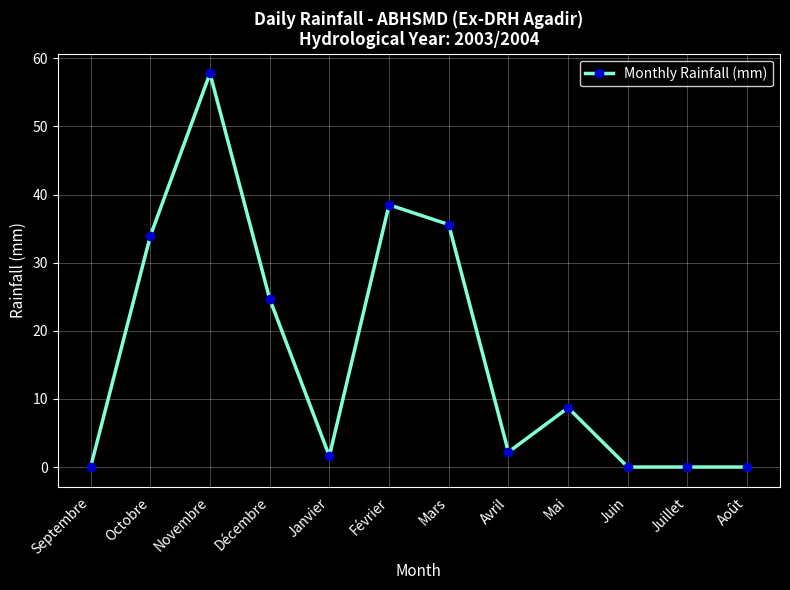

What is the average value?

16.9